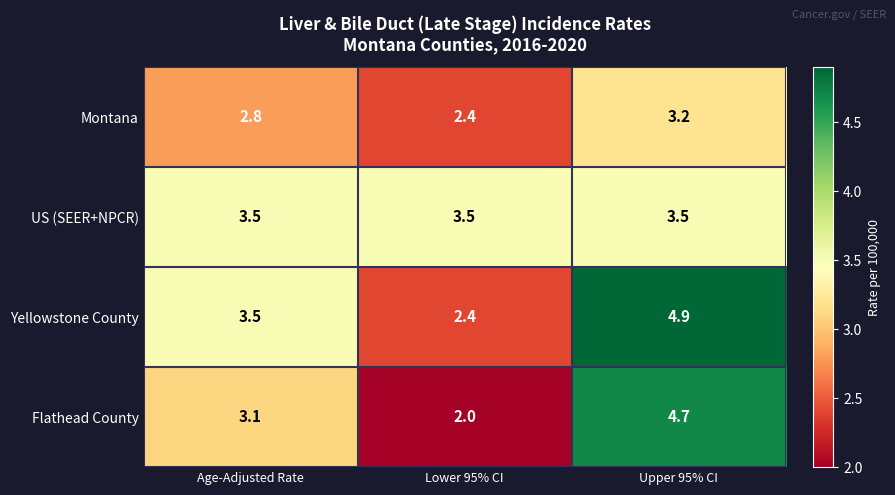

Which series has the largest range (max minus min)?

Flathead County